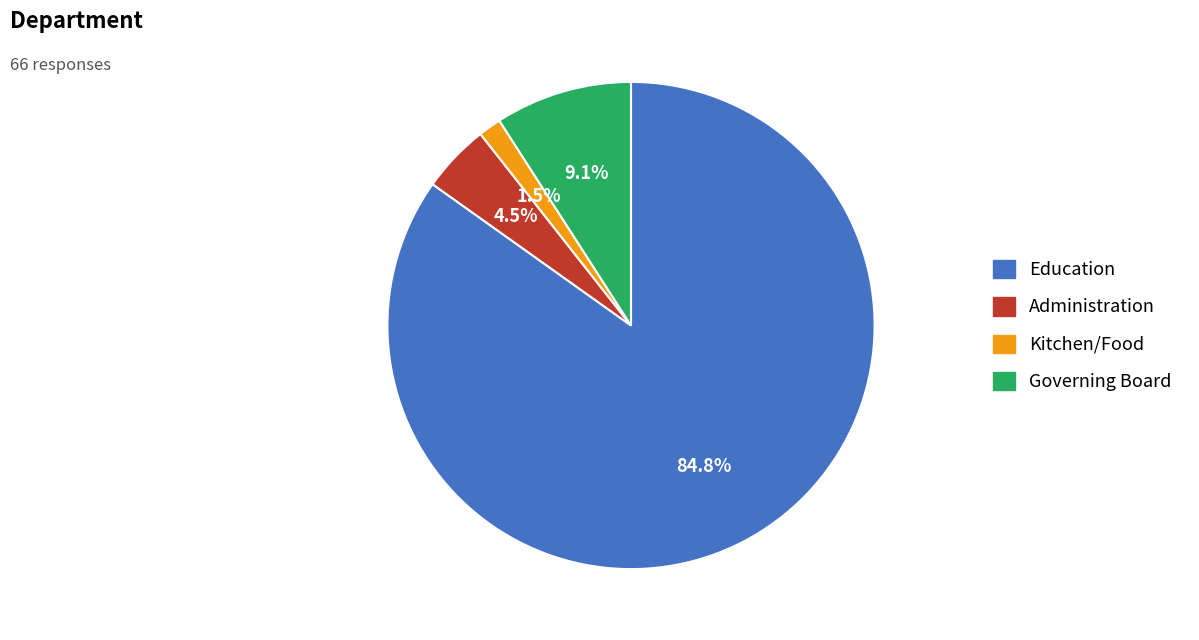

To the nearest percent, what percentage of the pie is Education?

85%